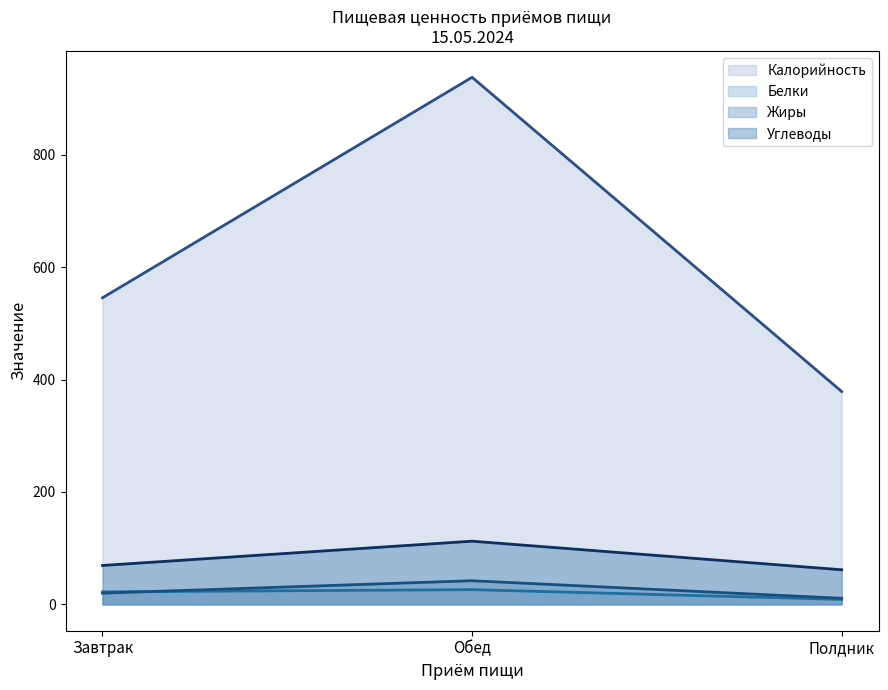

How many data points in Белки (линия) are less than 22?

1